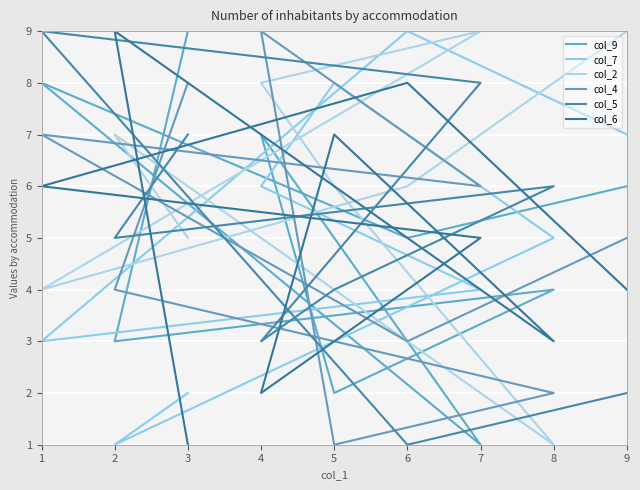

How many interior local peaks does the col_5 series have?

2